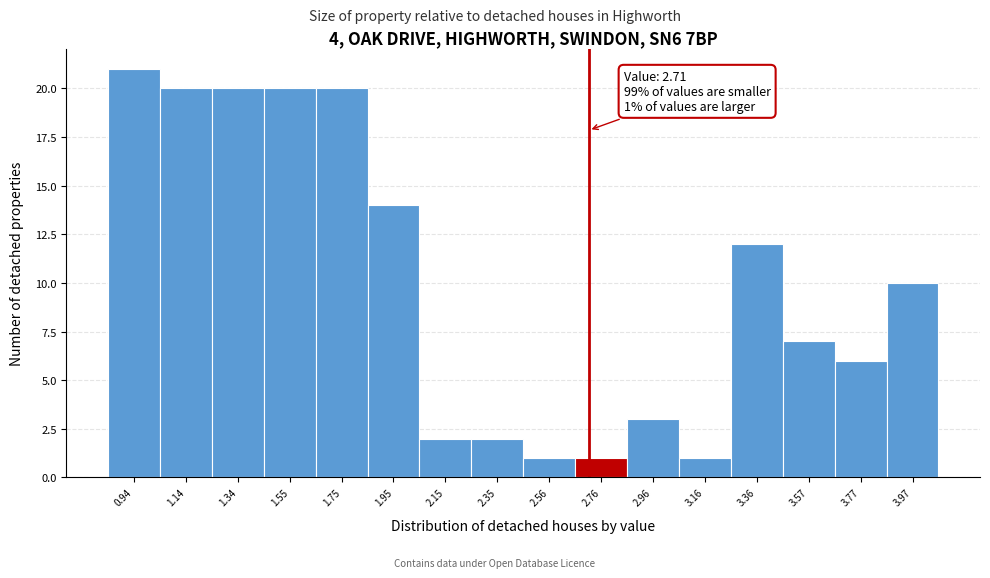

Over which range of the x-axis is the bar tallest?

0.85 to 1.05